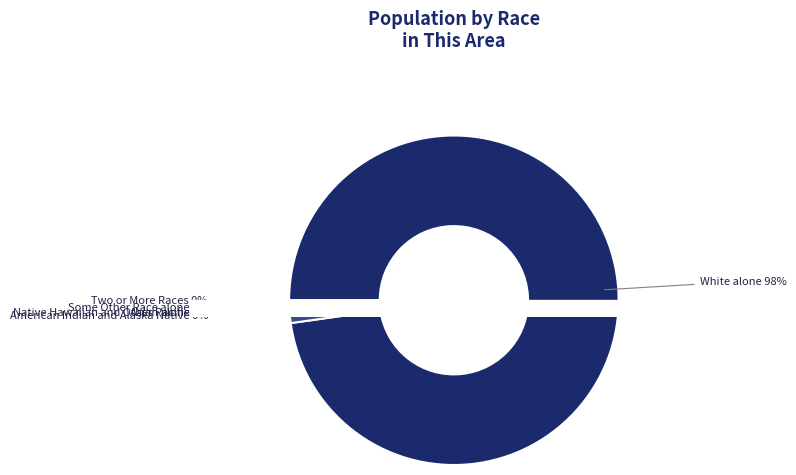

The American Indian and Alaska Native slice represents 1% of the pie. True or false?

False